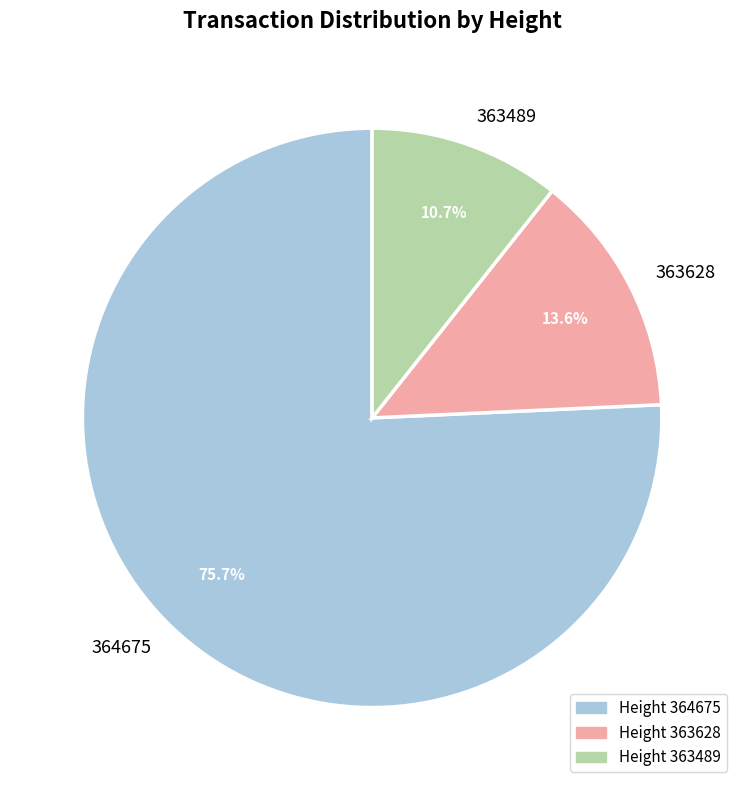

Rank the categories by value from highest to lowest.

364675, 363628, 363489